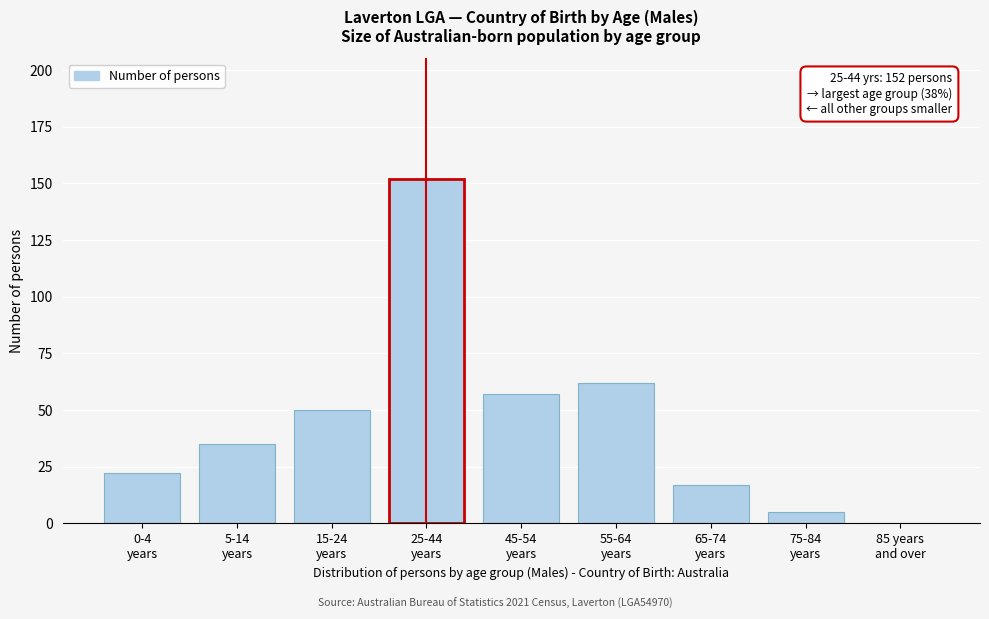

What is the sum of all values?

400